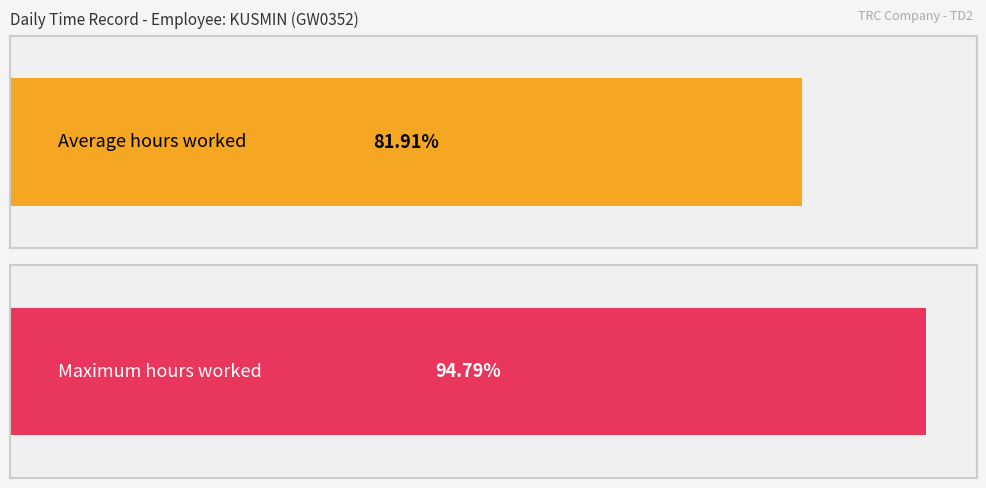

The chart shows a value of 17.2 at 20-Thu. True or false?

False